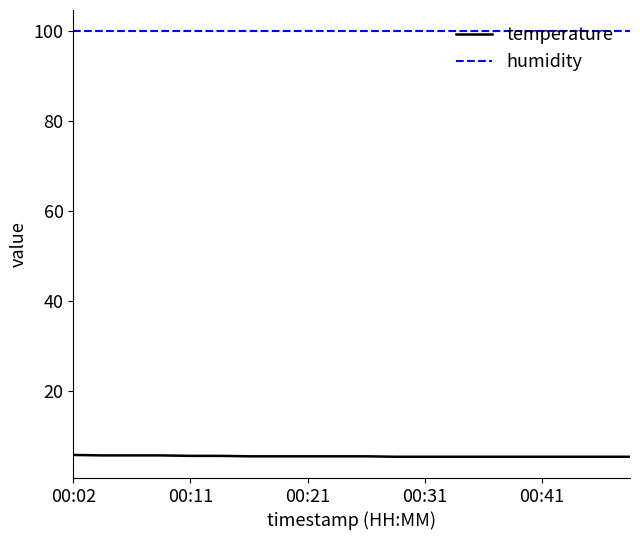

True or false: humidity and temperature cross at least once.

False